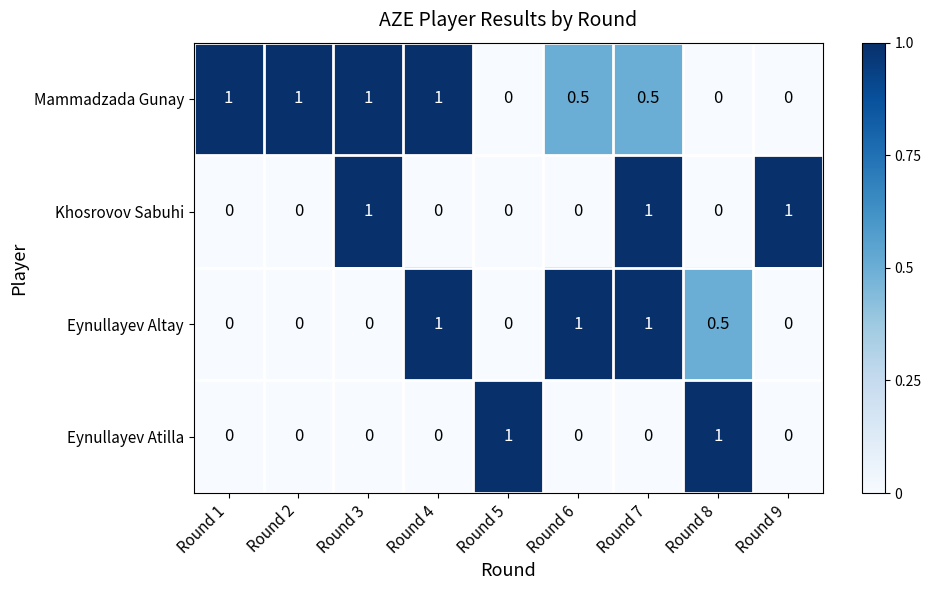

Which series has the largest total across all categories?

Mammadzada Gunay